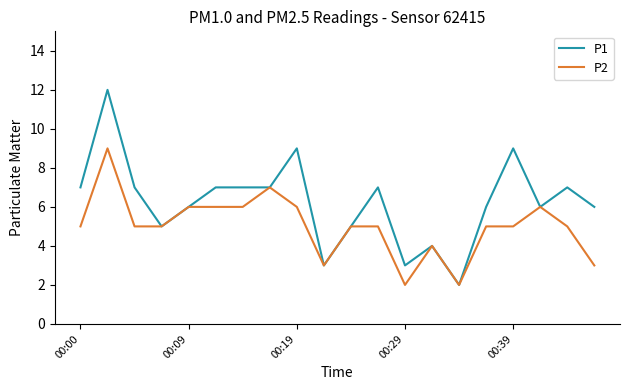

What are all the series names shown in the legend?

P1, P2